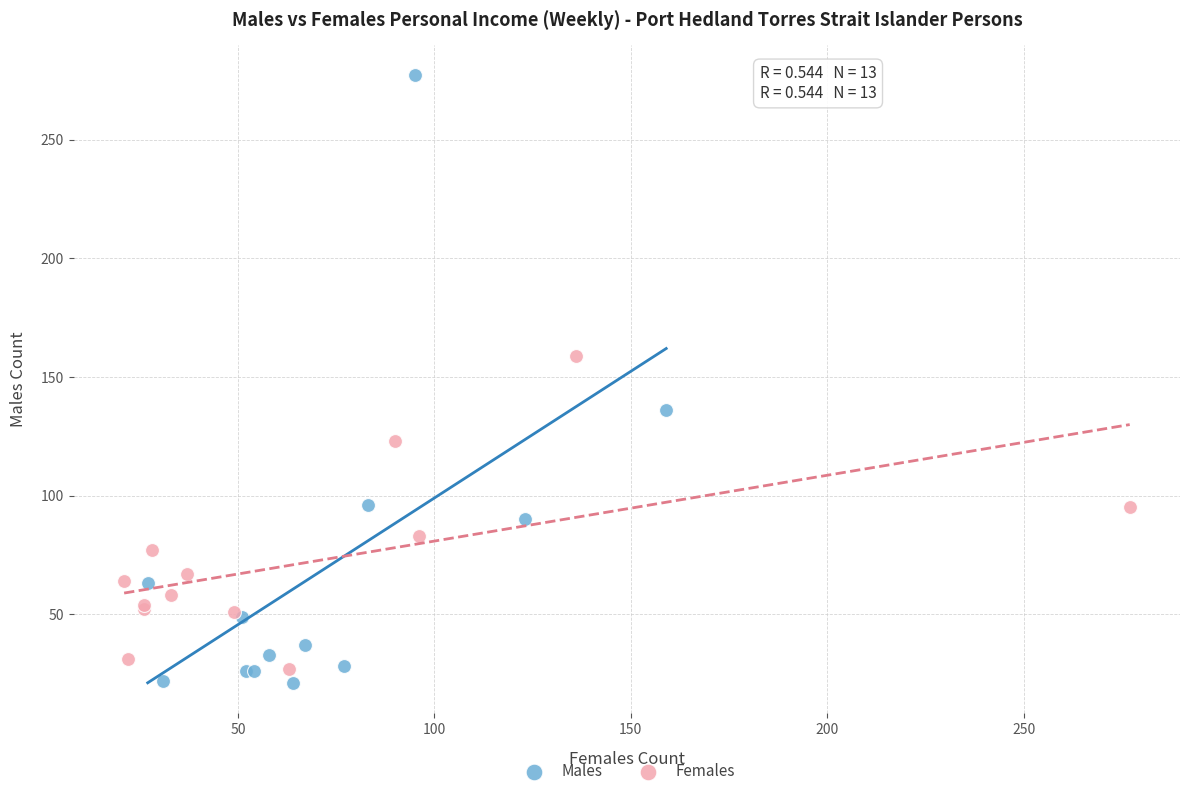

Which series has the widest spread of Y values?

Males